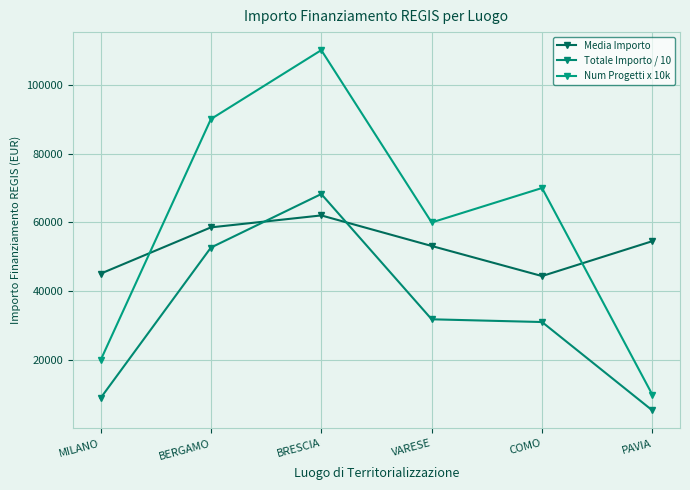

How many times do Num Progetti x 10k and Media Importo cross each other?

2